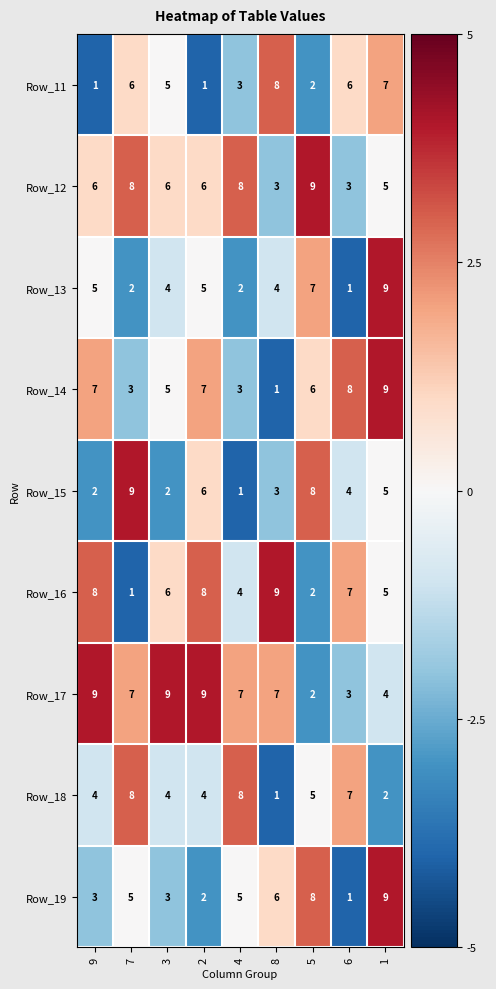

What is the sum of the Row_17 values at 6 and 7?

10